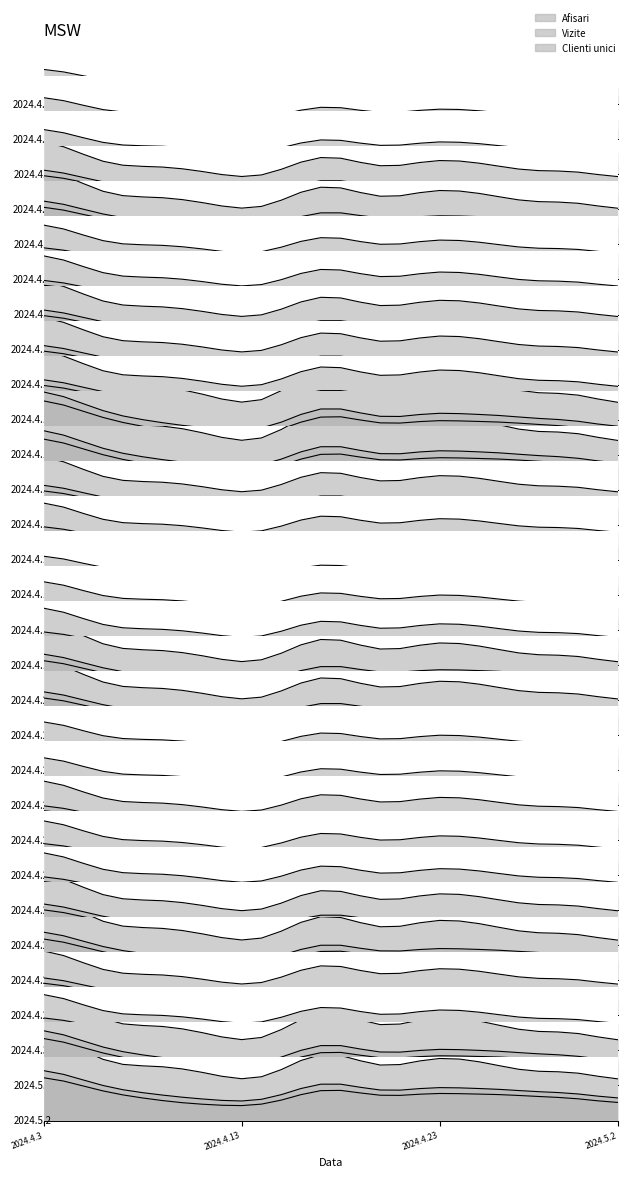

Is it true that Clienti unici equals 23283 at 2024.4.19?

True